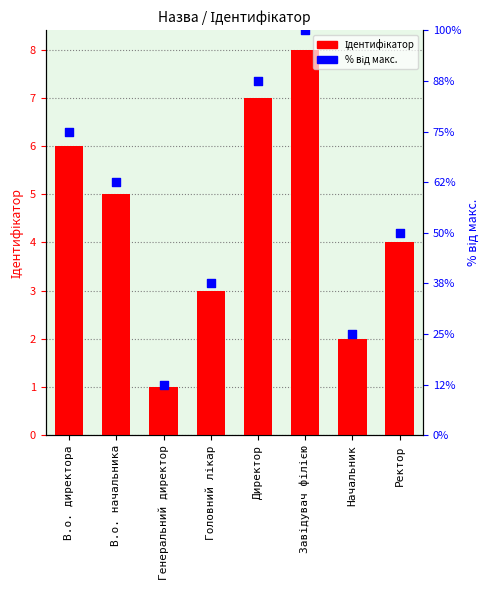

Which series has the largest total across all categories?

Ідентифікатор